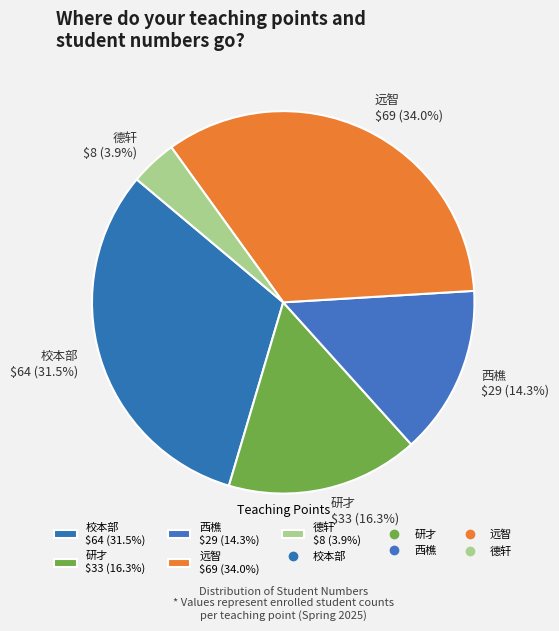

To the nearest percent, what portion does 远智 represent?

34%